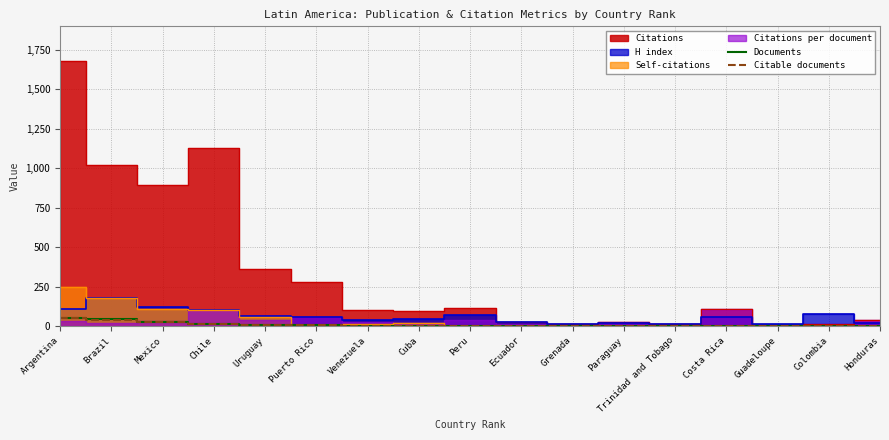

What is the difference between the maximum and minimum values in the Citable documents series?

51